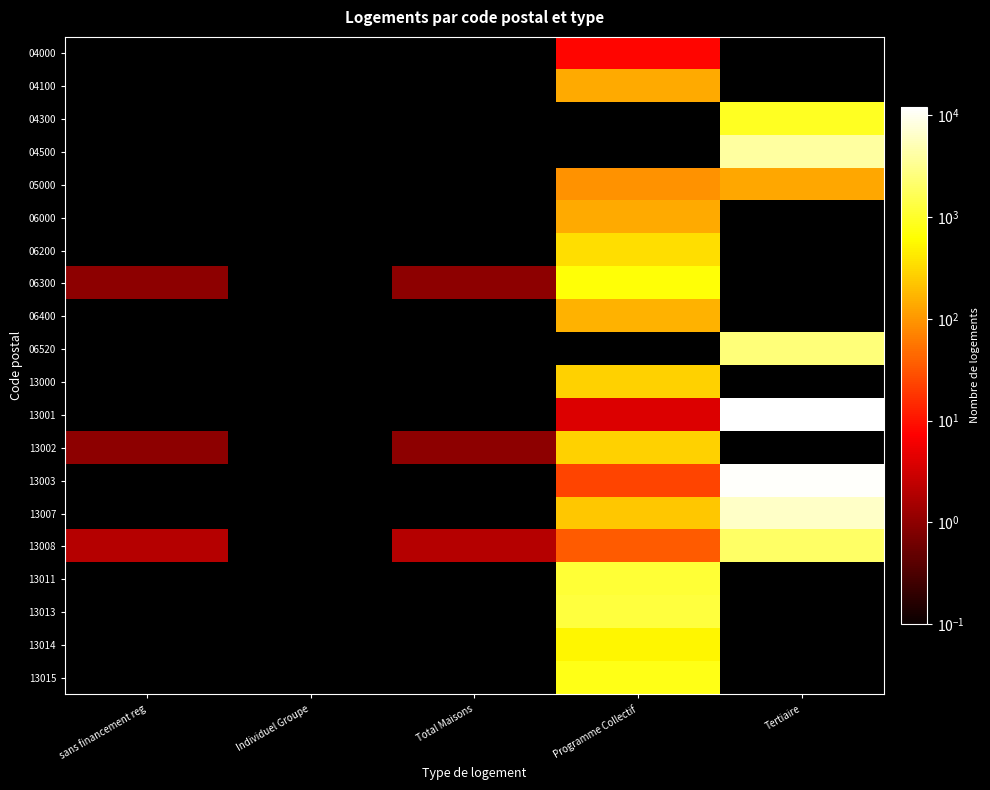

Which category has the highest value across all series?

Tertiaire